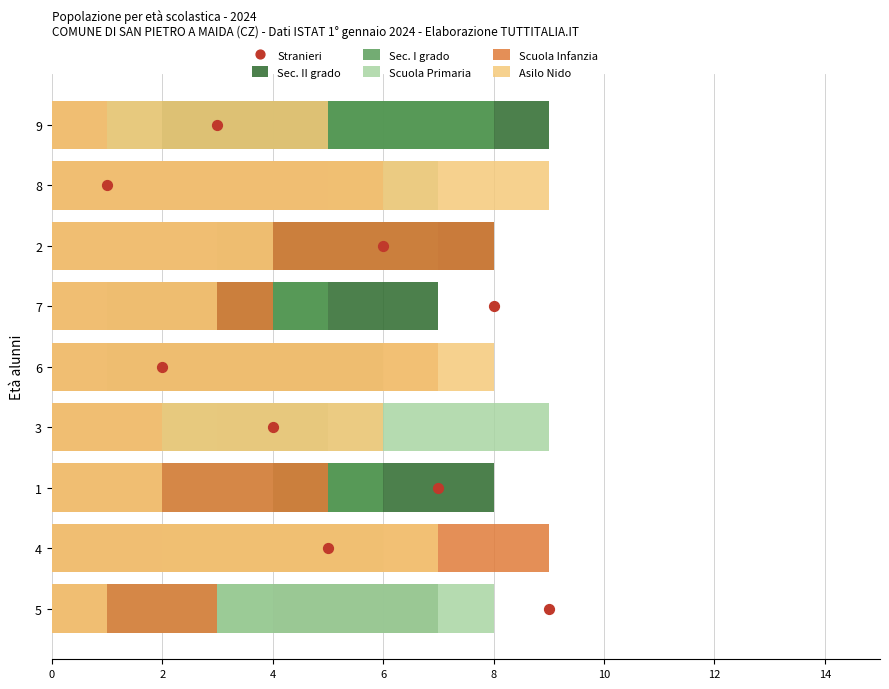

Is the value of Sec. I grado at 5 greater than the value of Sec. II grado at 2?

No